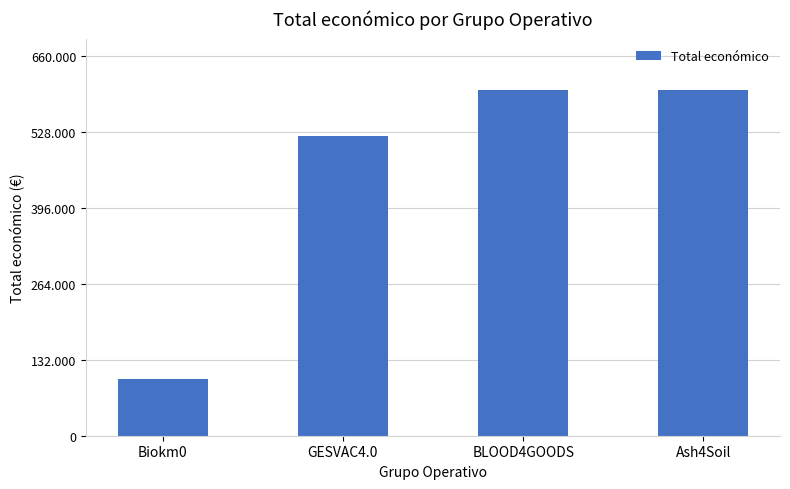

Does the chart contain any negative values?

No